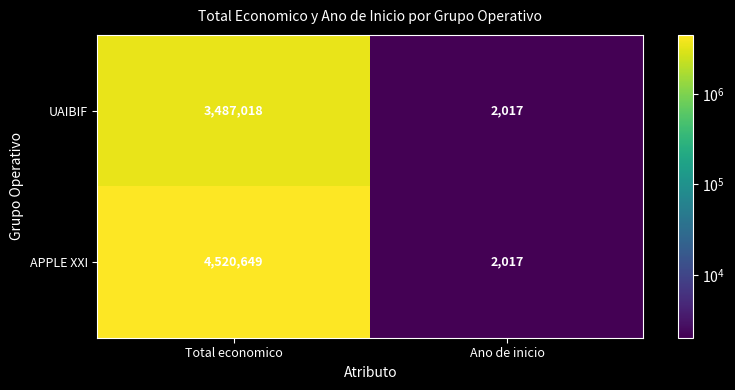

Is it true that APPLE XXI equals 4520649 at Total economico?

True